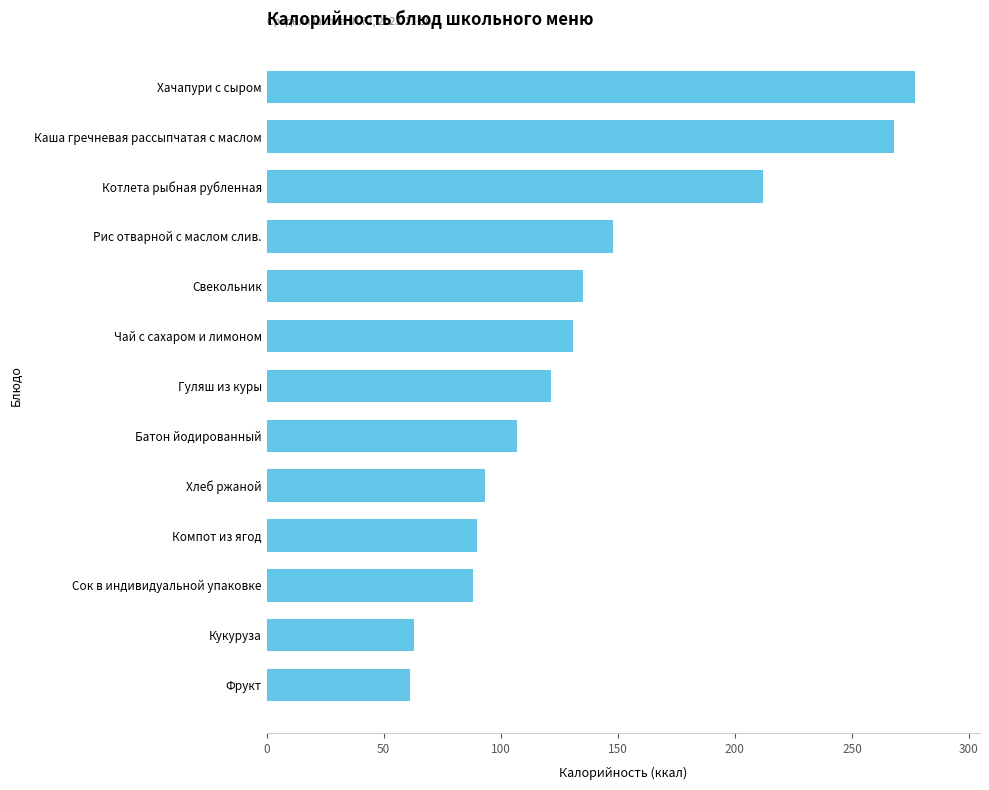

How many distinct data groups are displayed?

1